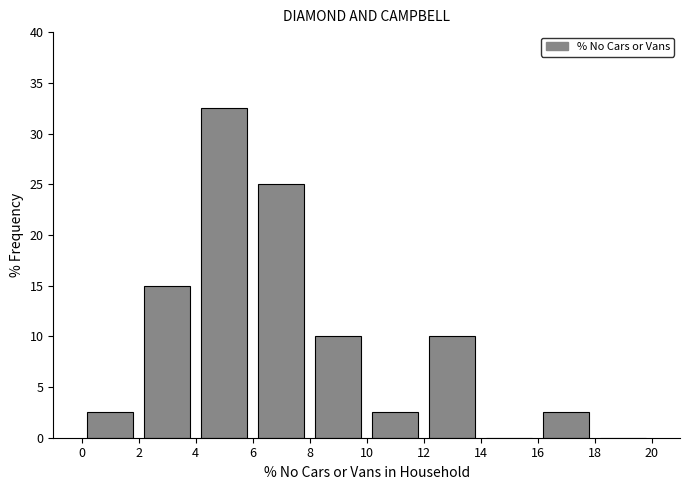

Which range on the x-axis has the tallest bar?

4 to 6